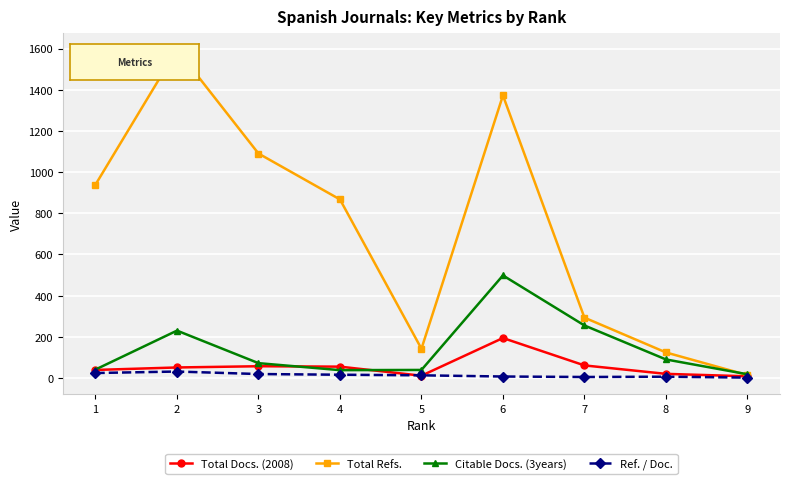

What is the sum of the Citable Docs. (3years) values at 8 and 4?

128.0